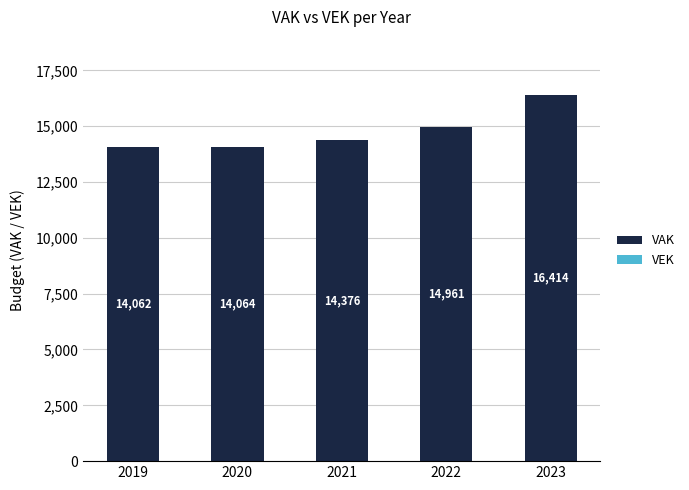

What value does the data have at 2020, to the nearest 50?

14050